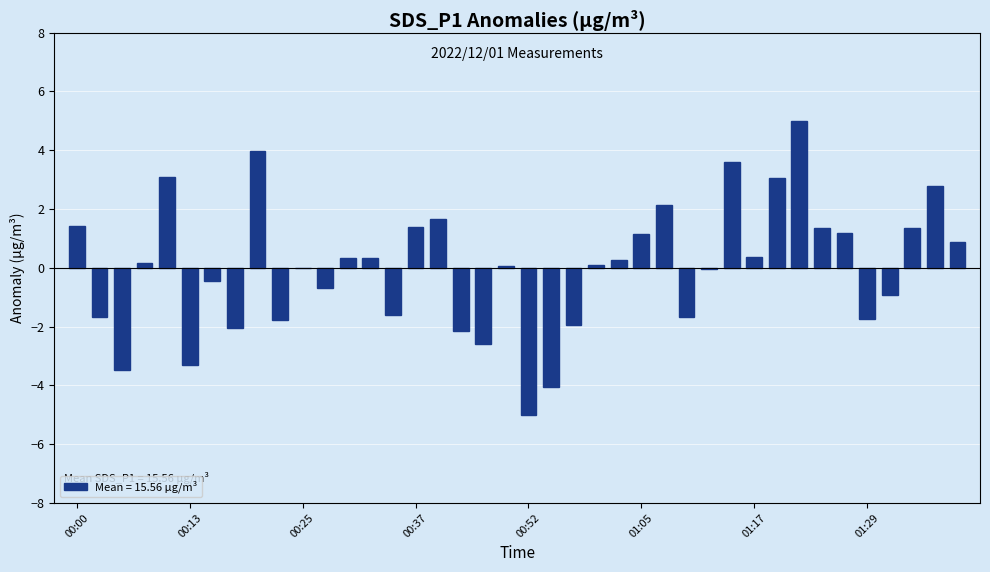

What is the greatest value displayed?

5.0